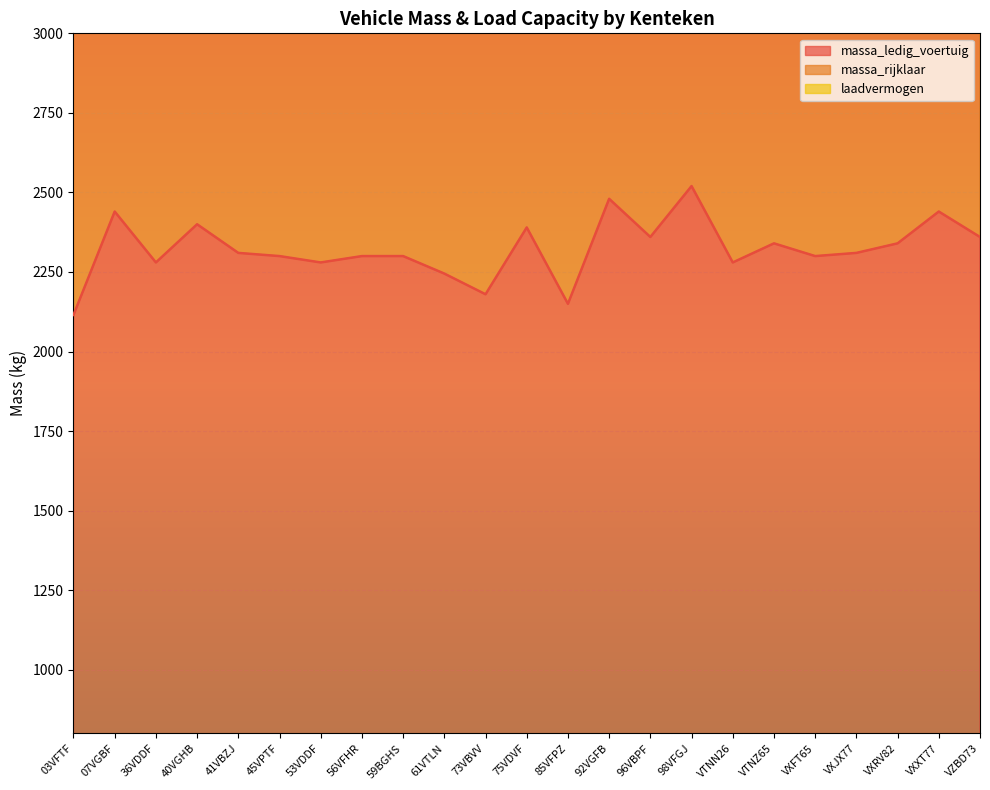

True or false: massa_rijklaar and laadvermogen cross at least once.

False